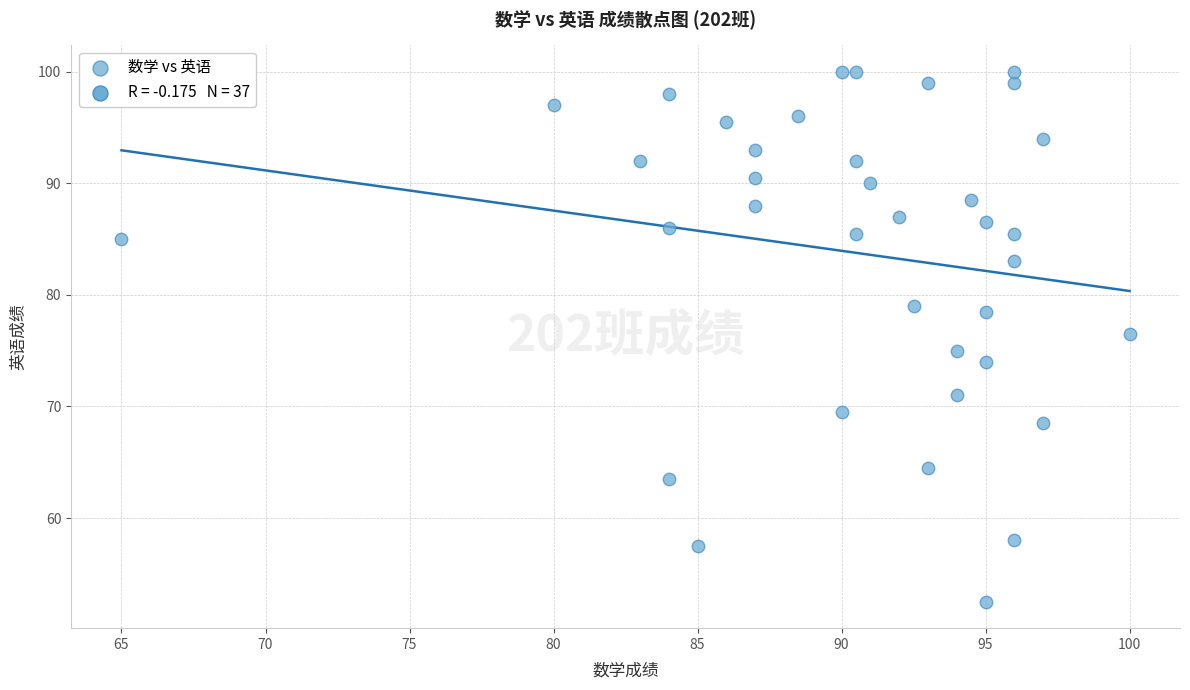

What is the range of Y values (max minus min)?

47.5